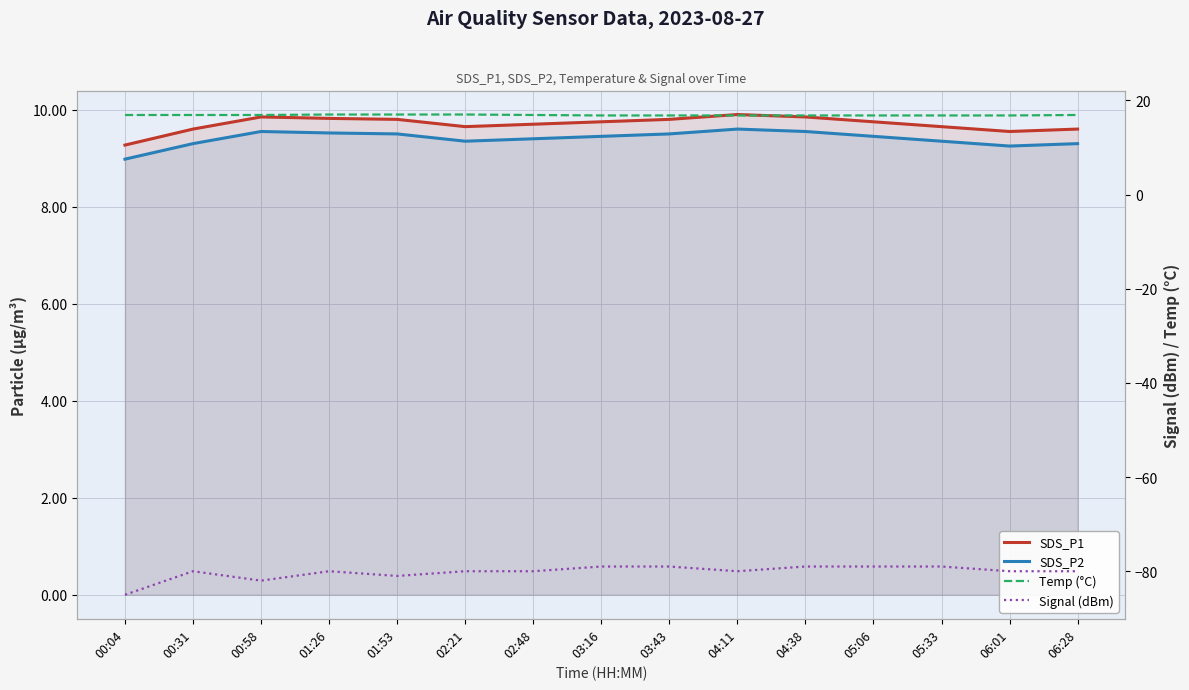

How many data points does each series have?

15